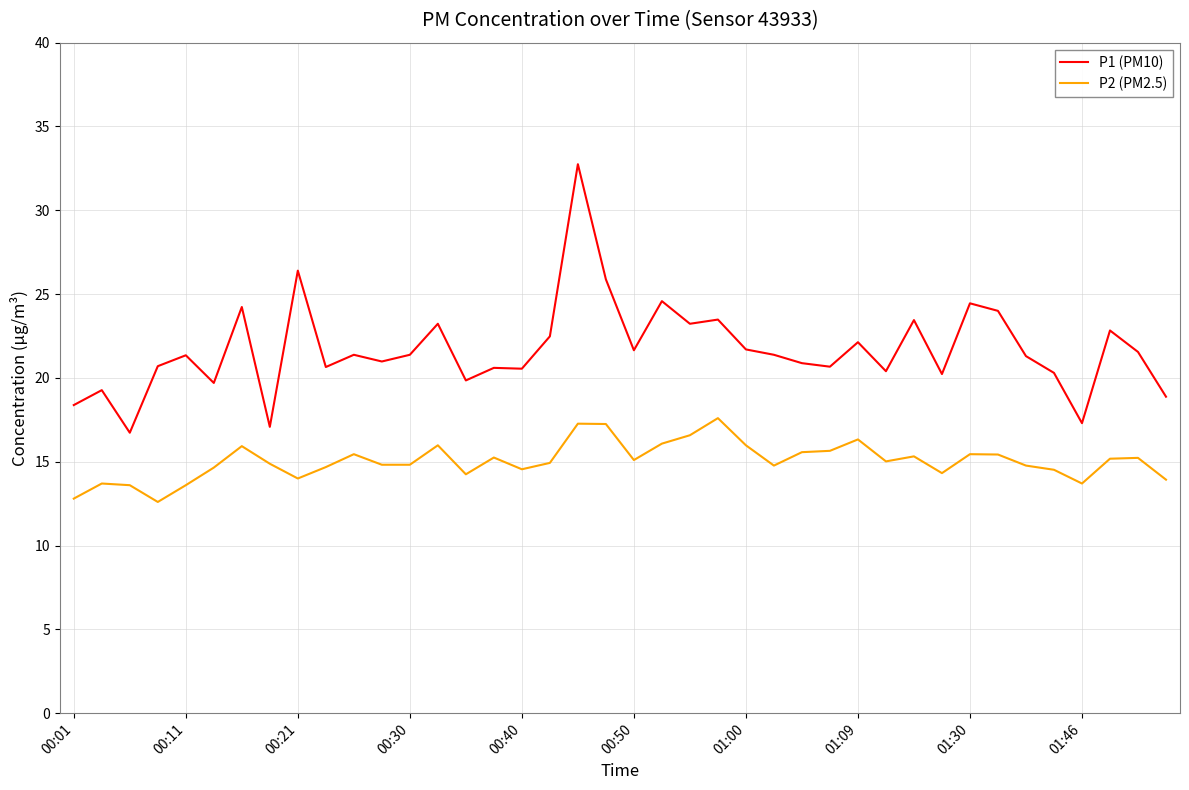

Which series has the largest total across all categories?

P1 (PM10)